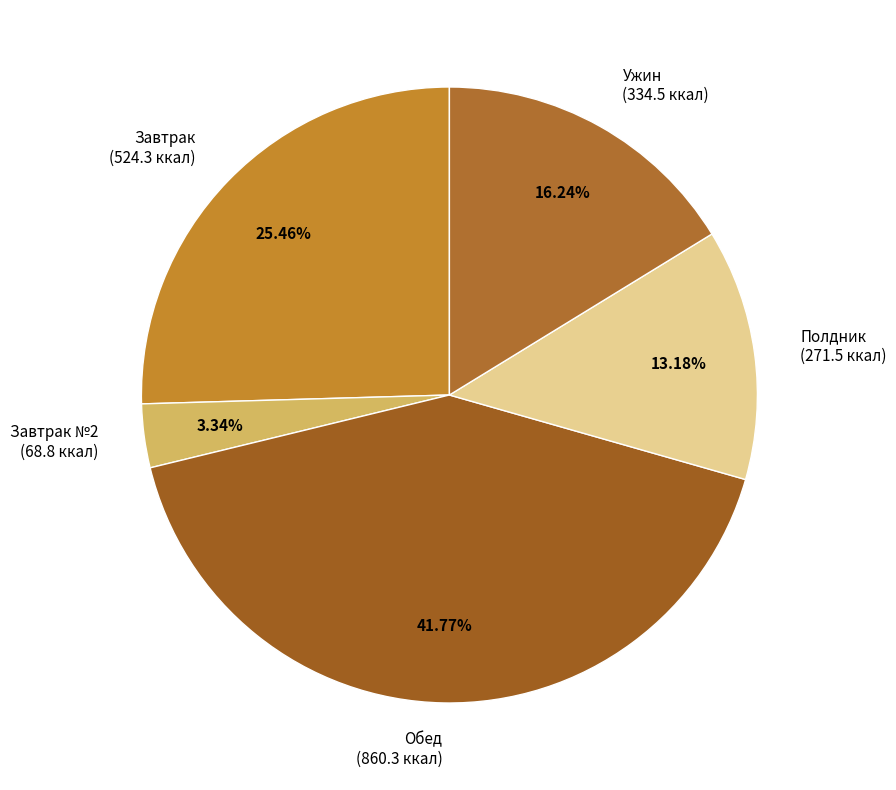

Between Ужин (334.5 ккал) and Обед (860.3 ккал), which is larger?

Обед (860.3 ккал)